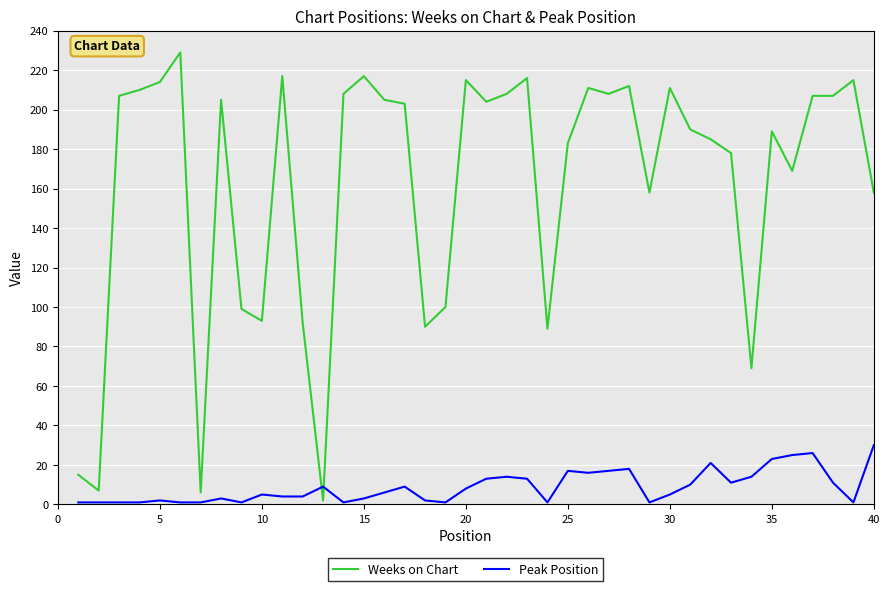

What is the highest value of the Weeks on Chart series?

229